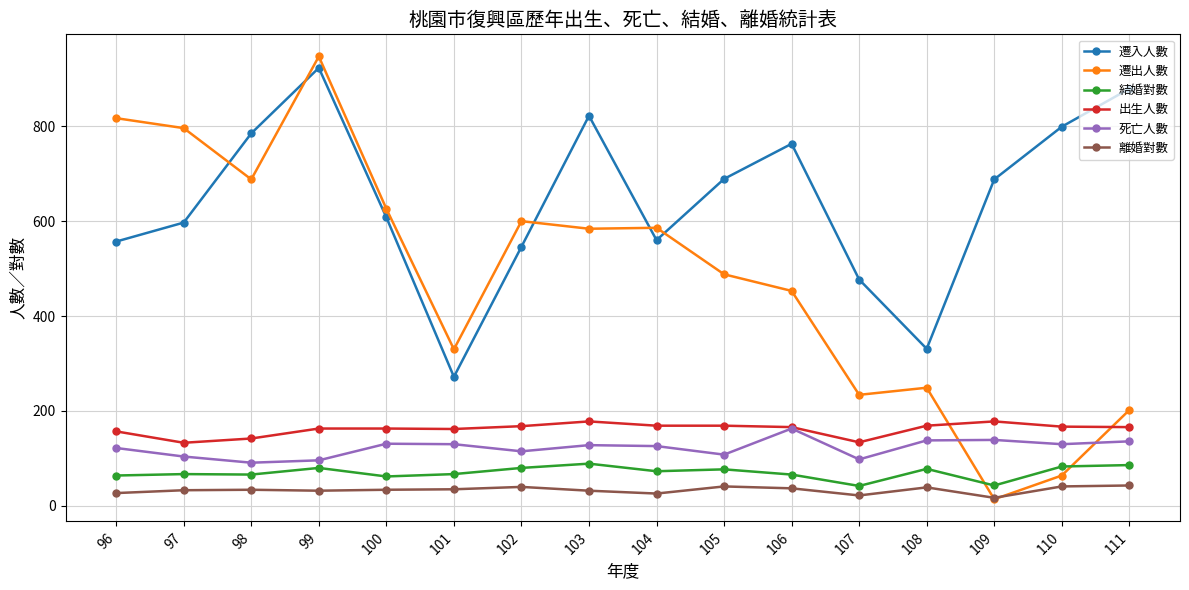

Is it true that 遷出人數 equals 330 at 101?

True